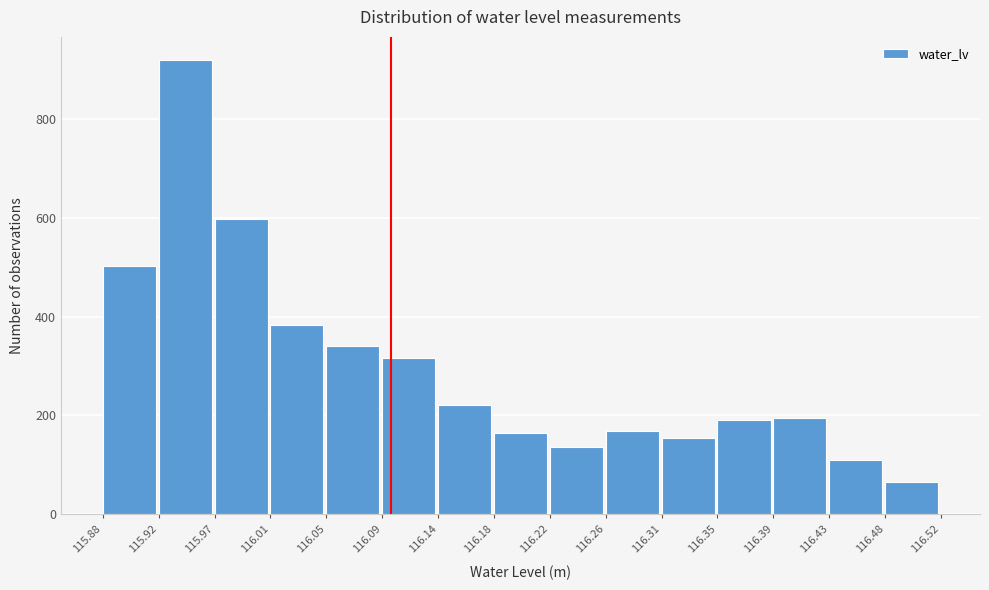

Which range on the x-axis has the tallest bar?

115.92 to 115.97